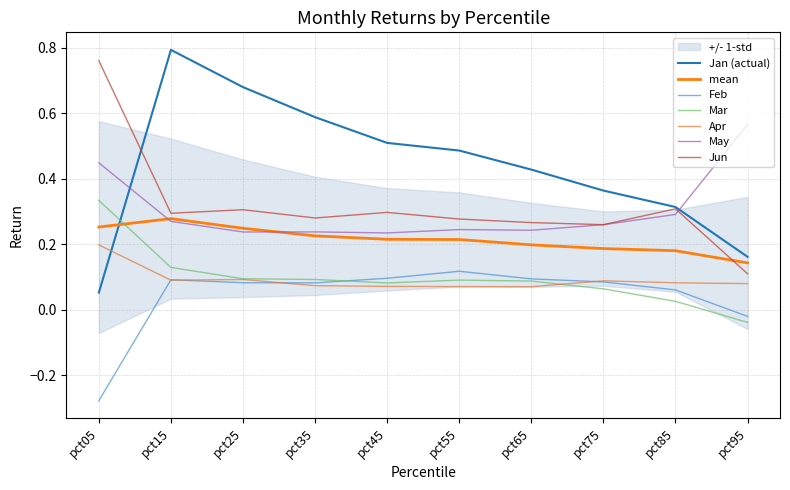

Where is the first local maximum for Feb?

pct15